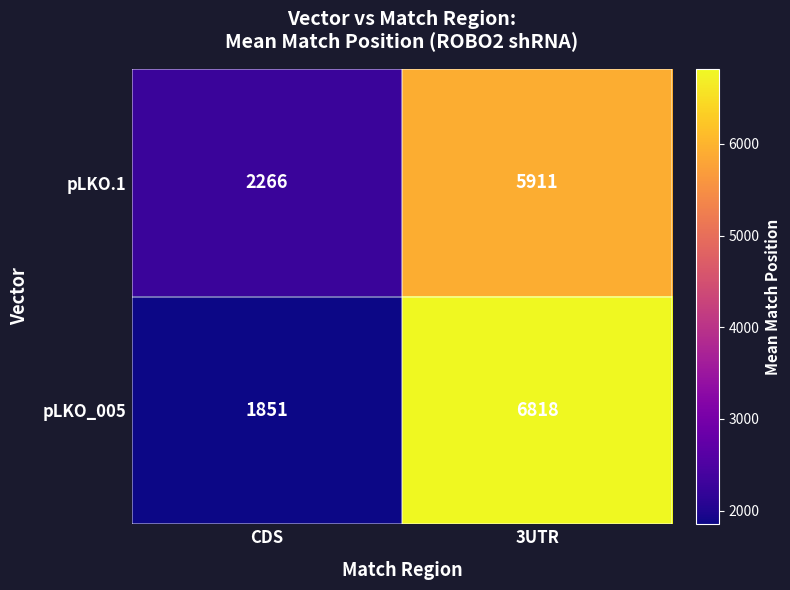

Rank the series by their average value, from lowest to highest.

pLKO.1, pLKO_005